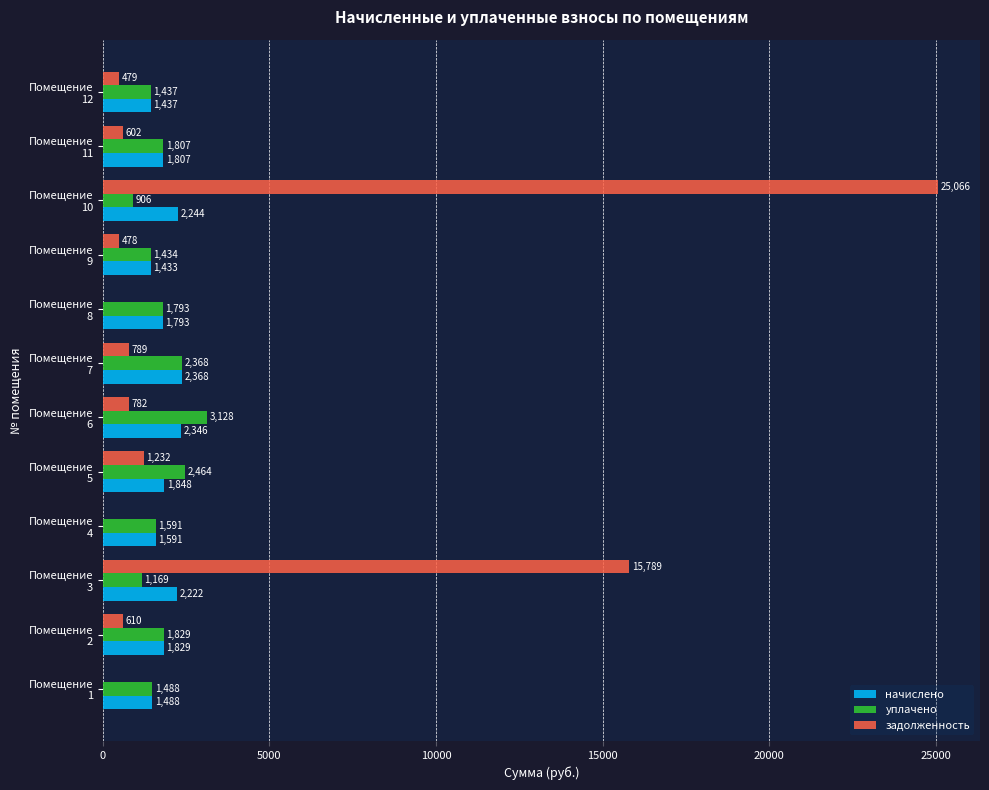

Which series has the largest total across all categories?

задолженность